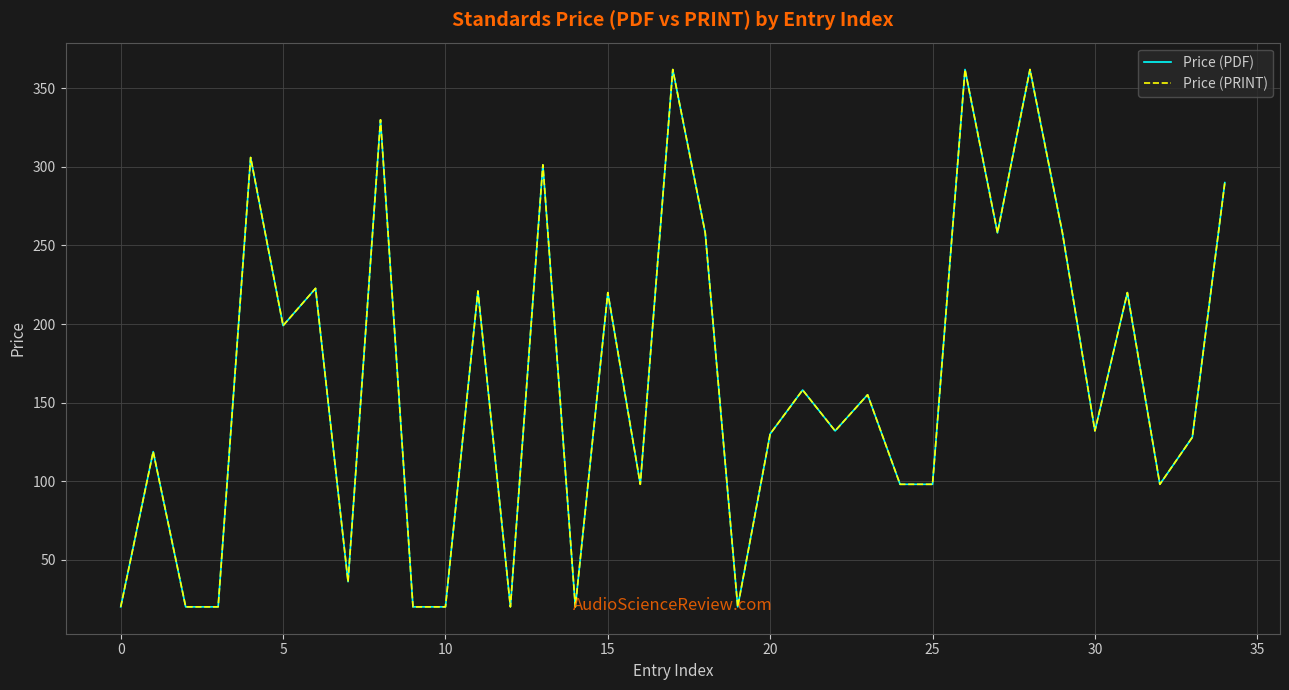

Which series has the largest total across all categories?

Price (PDF)